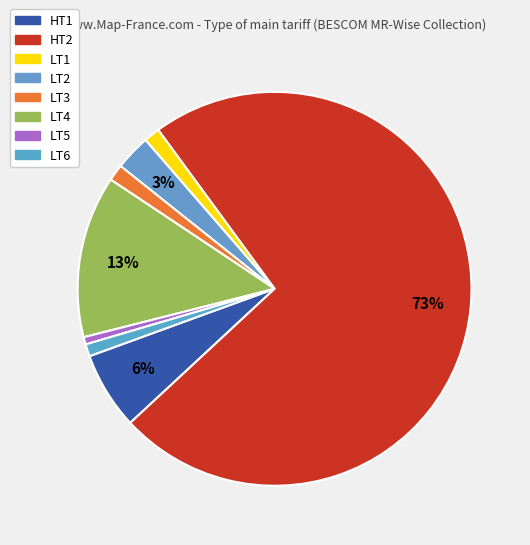

Between LT6 and HT2, which is larger?

HT2